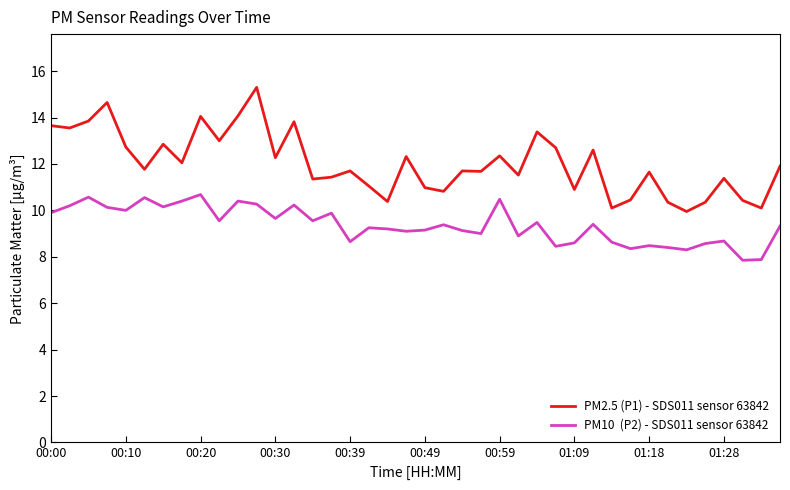

What is the greatest value displayed?

15.3